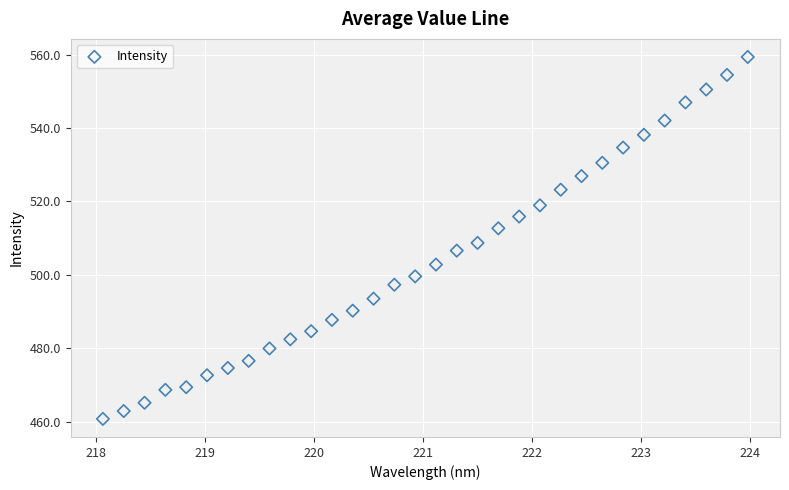

What is the range of X values (max minus min)?

5.9